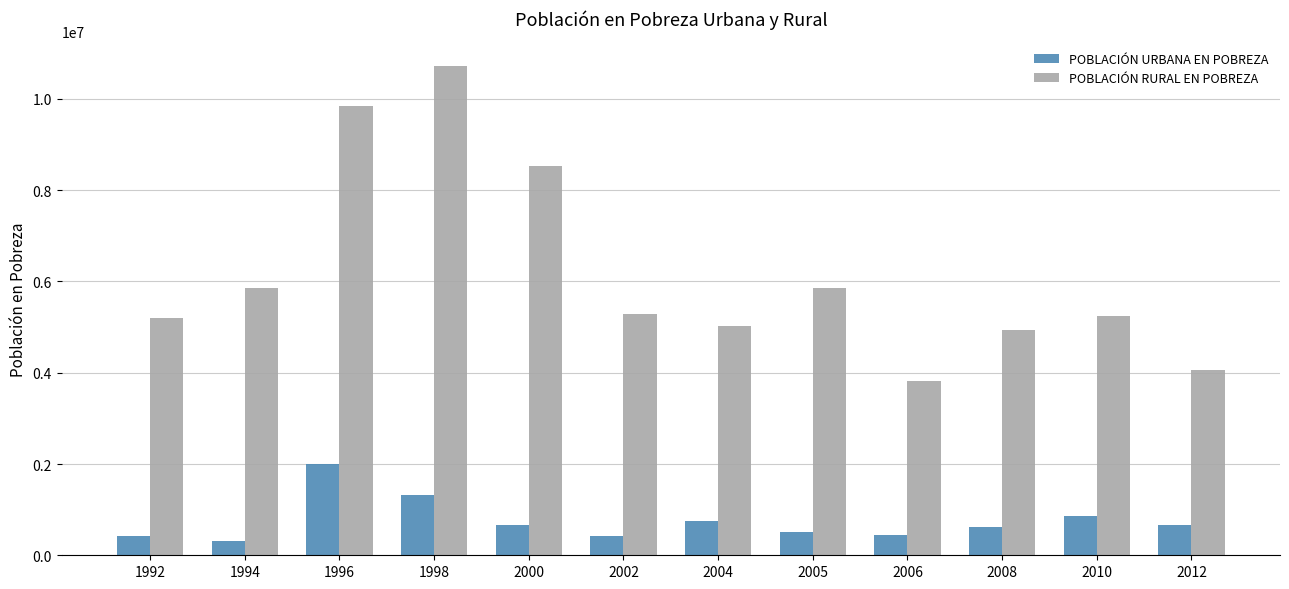

What is the total value across all series at 2004?

5765585